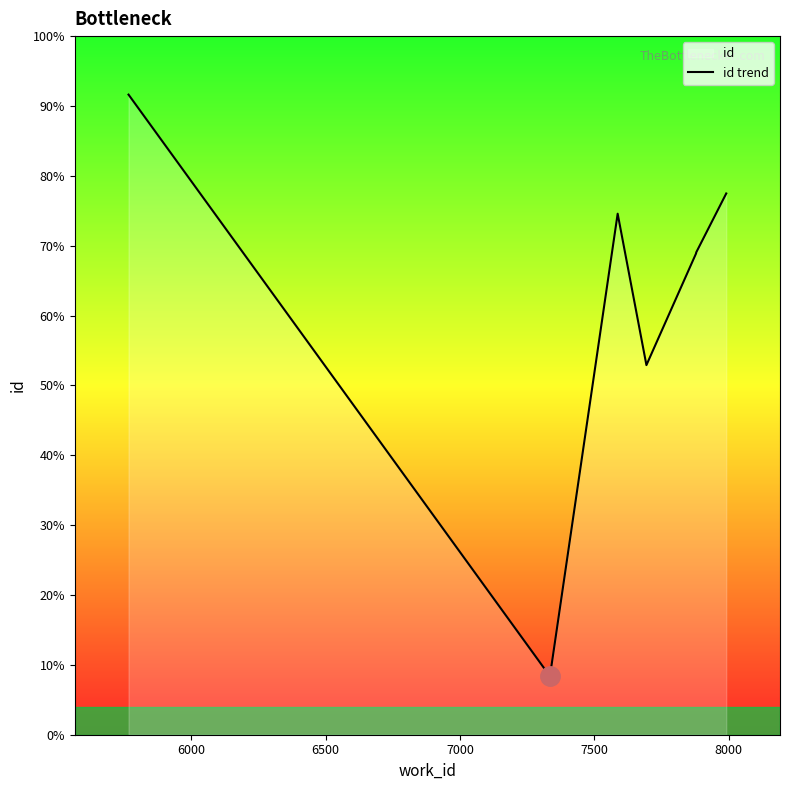

The value at 8500 is 6796. True or false?

False